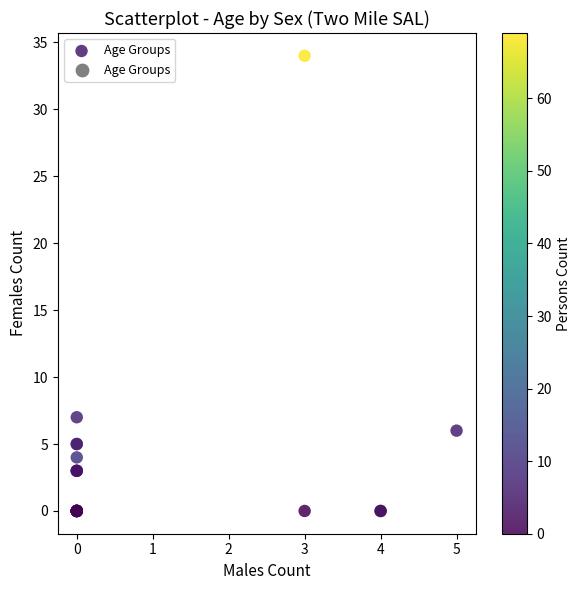

What Y value in the scatter plot is closest to 17?

7